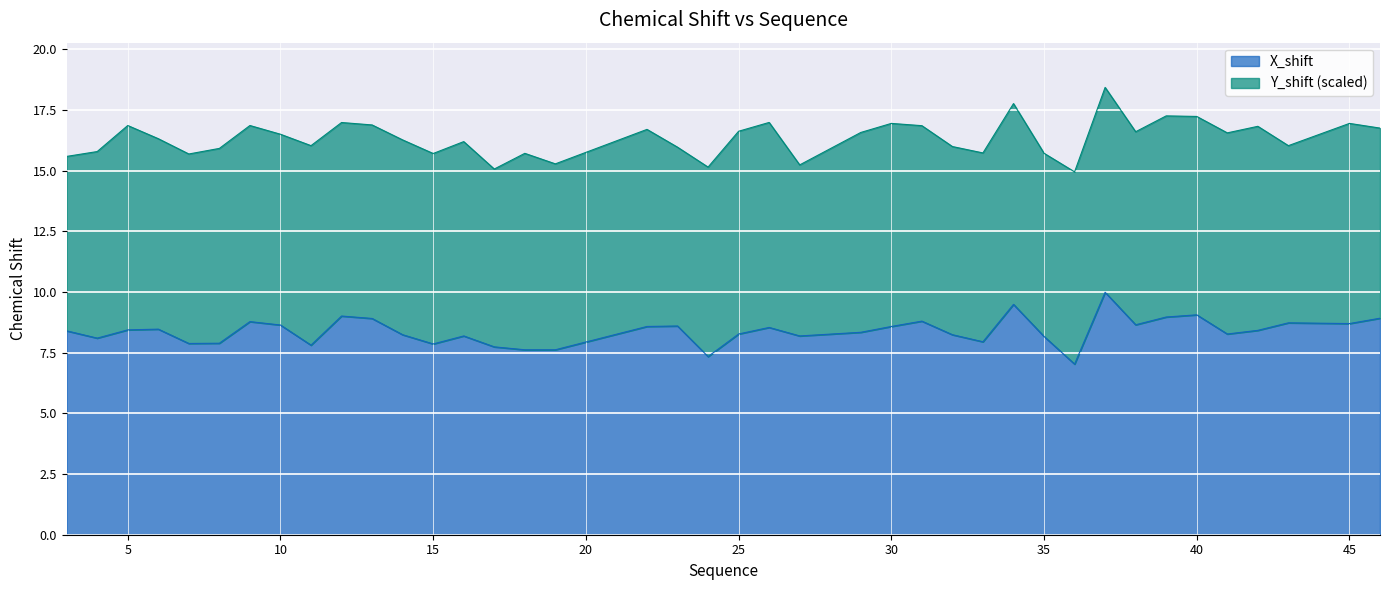

List the labels in order of value, smallest first.

36, 24, 18, 19, 17, 11, 15, 7, 8, 33, 4, 35, 16, 27, 14, 32, 25, 41, 29, 3, 42, 5, 6, 26, 22, 30, 23, 10, 38, 45, 43, 9, 31, 13, 46, 39, 12, 40, 34, 37